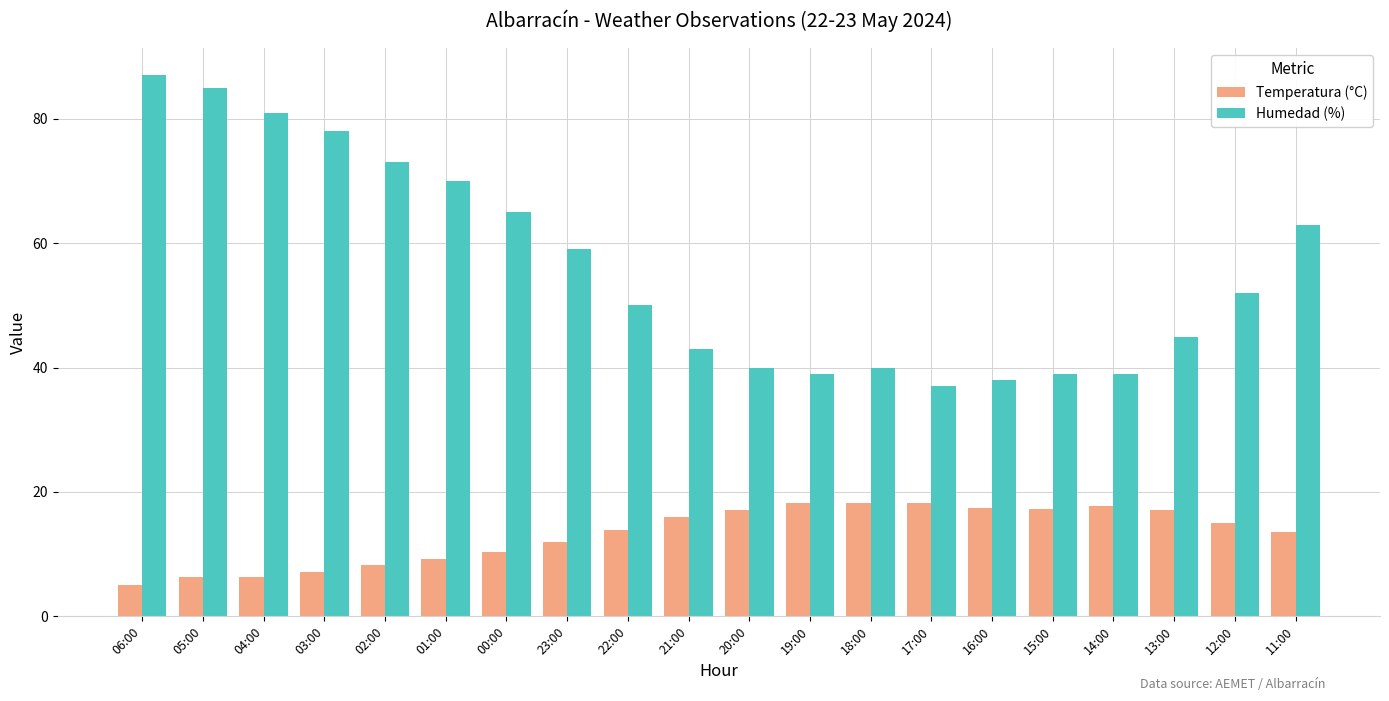

List the series in order of their overall mean, highest first.

Humedad (%), Temperatura (°C)